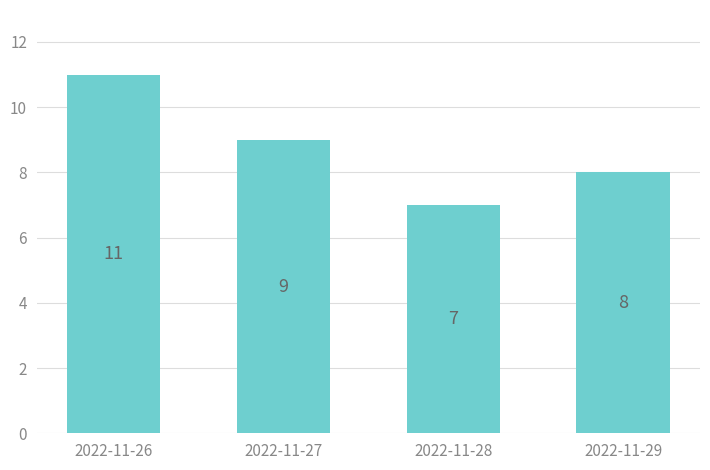

What is the difference between the values at 2022-11-28 and 2022-11-26?

4